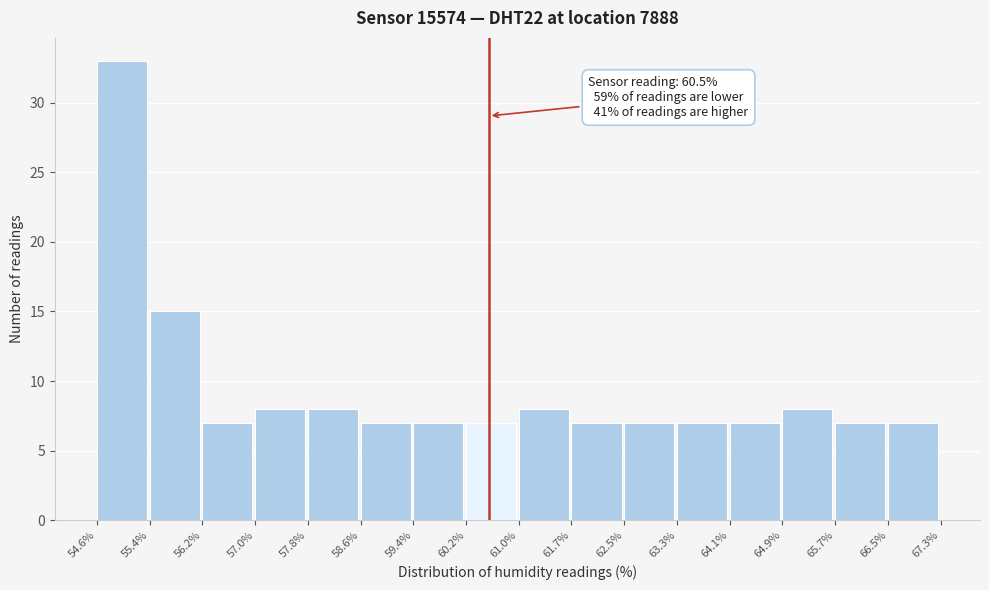

Over which range of the x-axis is the bar tallest?

54.6% to 55.4%